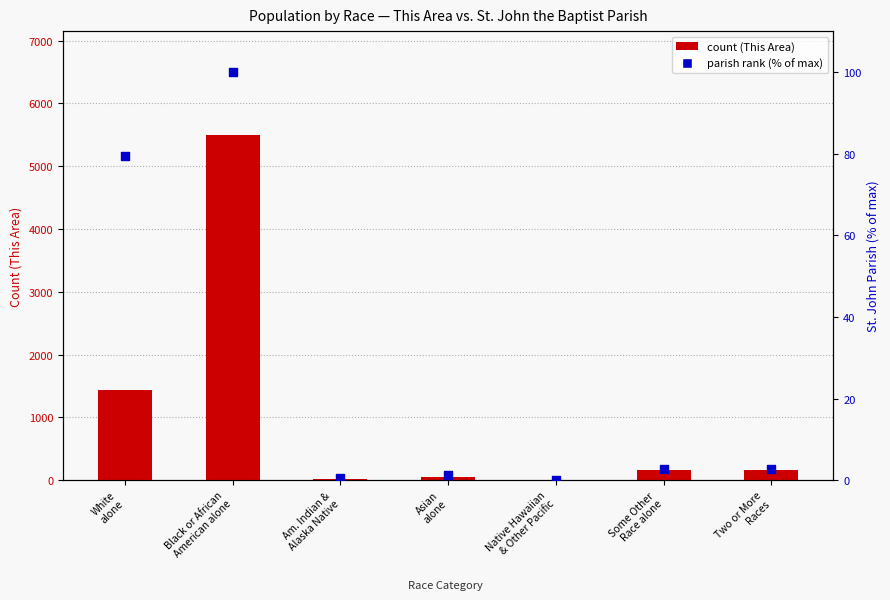

Is the value of This Area count at Am. Indian &
Alaska Native greater than the value of Parish (% of max) at Black or African
American alone?

No